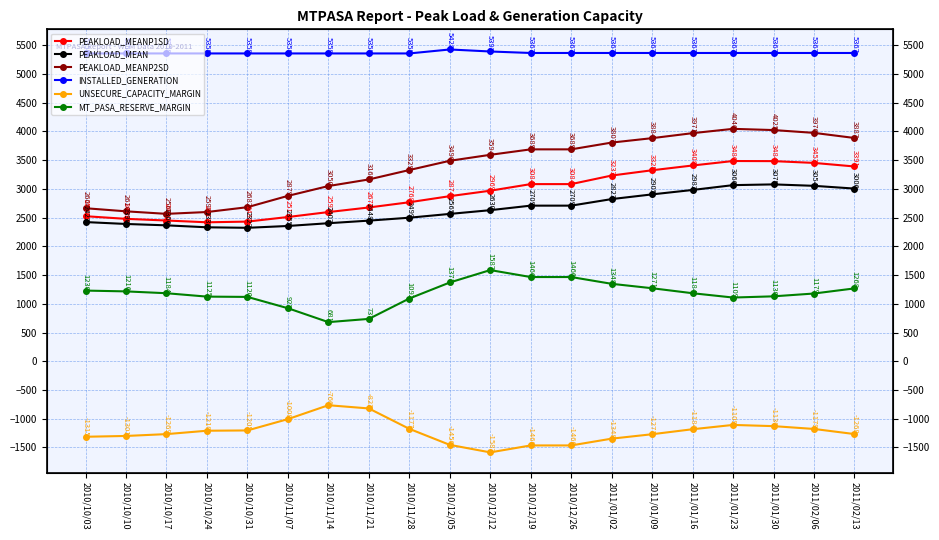

List the labels in order of UNSECURE_CAPACITY_MARGIN value, largest first.

2010/11/14, 2010/11/21, 2010/11/07, 2011/01/23, 2011/01/30, 2010/11/28, 2011/02/06, 2011/01/16, 2010/10/31, 2010/10/24, 2011/02/13, 2010/10/17, 2011/01/09, 2010/10/10, 2010/10/03, 2011/01/02, 2010/12/05, 2010/12/19, 2010/12/26, 2010/12/12